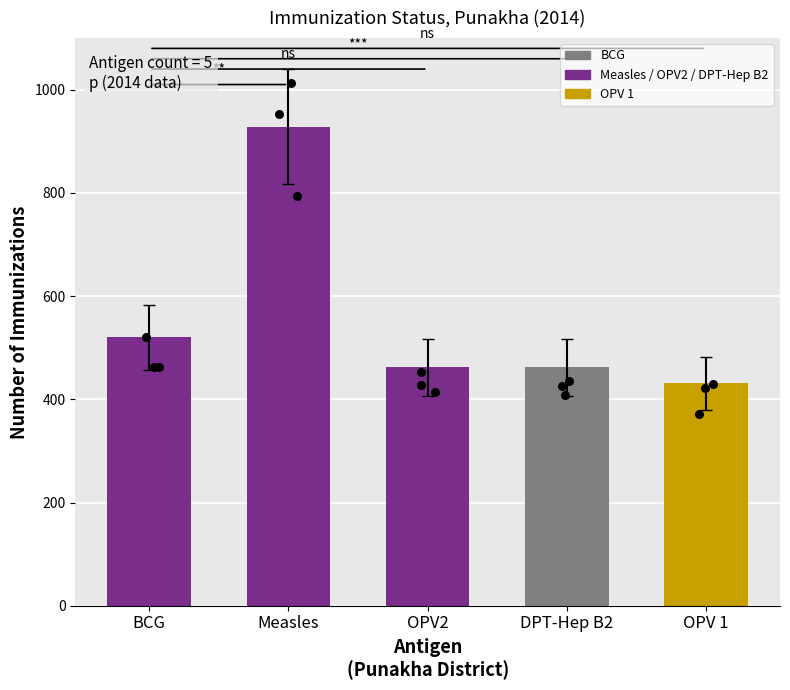

What is the ratio of the value at DPT-Hep B2 to the value at OPV2?

1.0